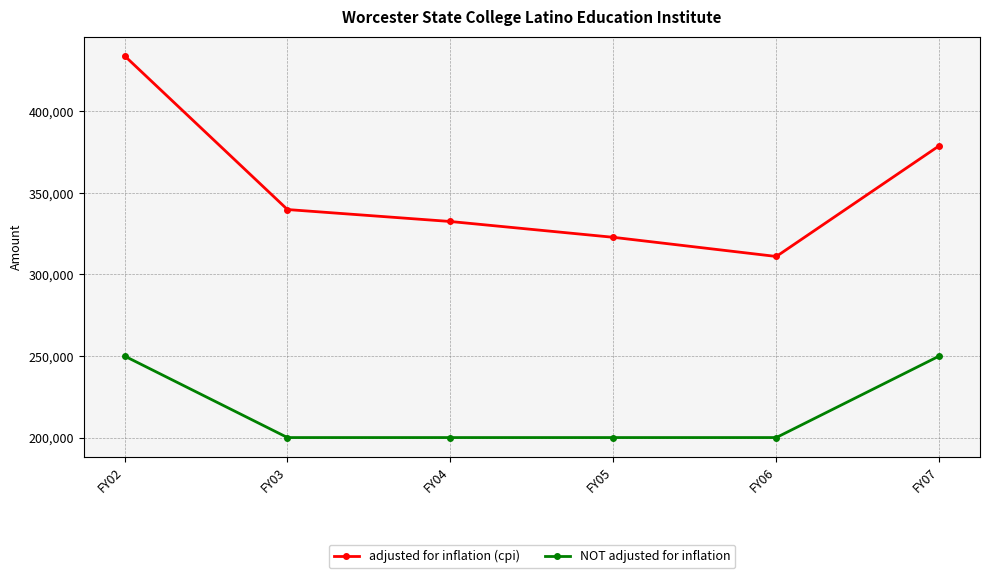

At which category is the sum across all series the highest?

FY02